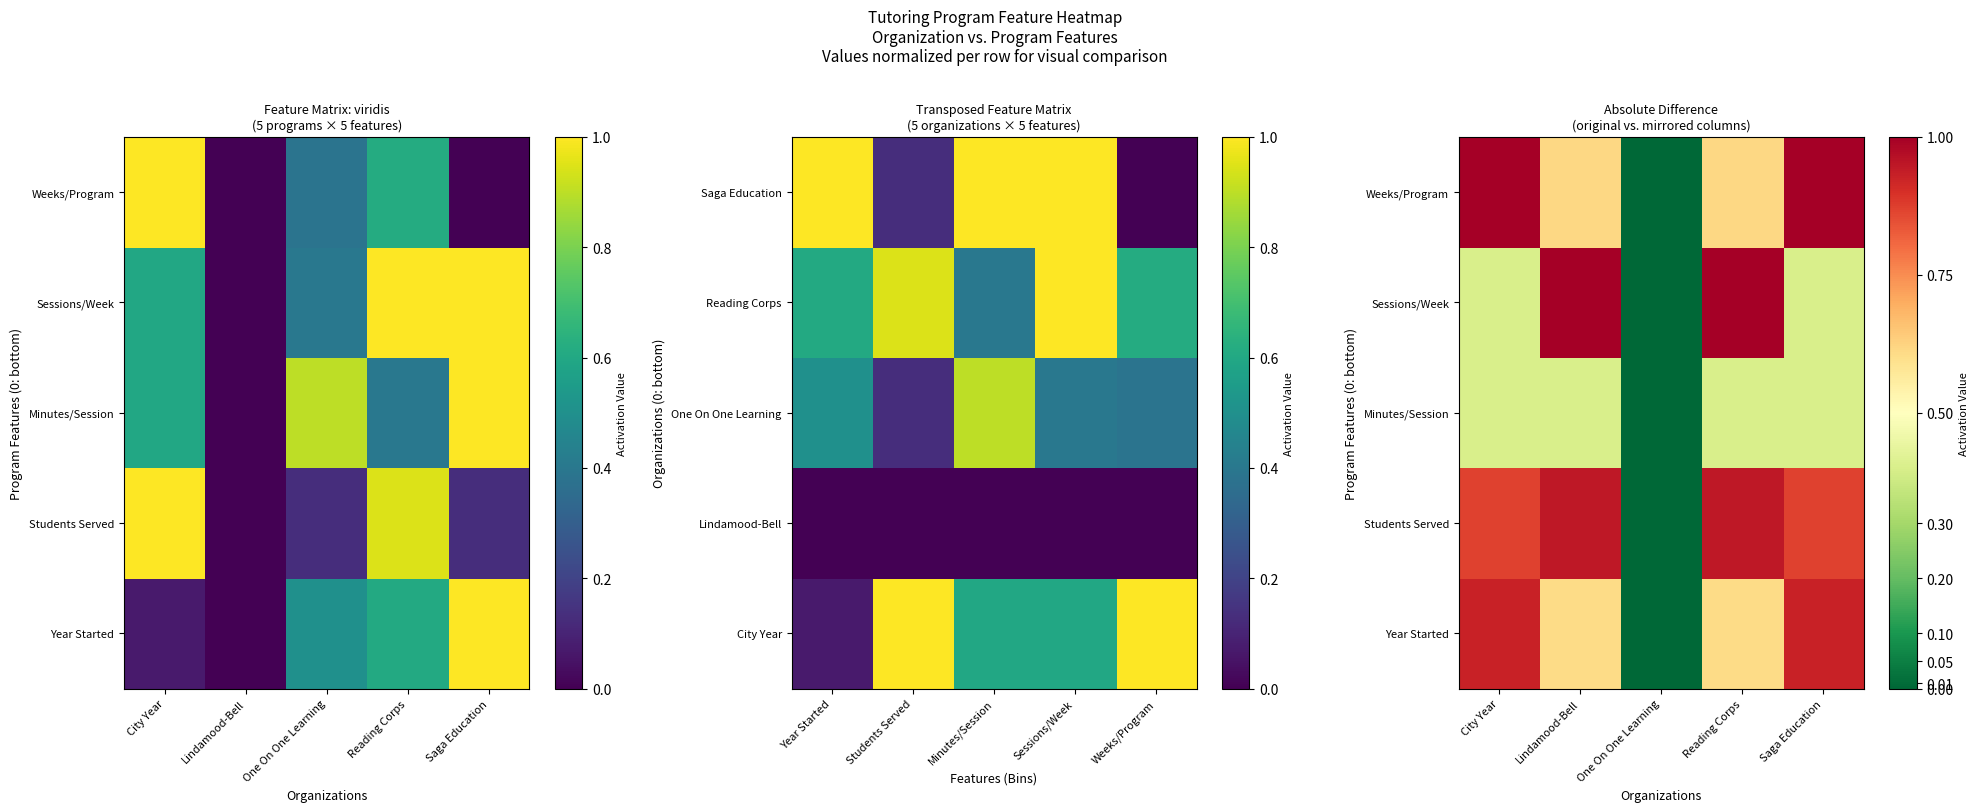

What is the maximum value shown in the chart?

1.0